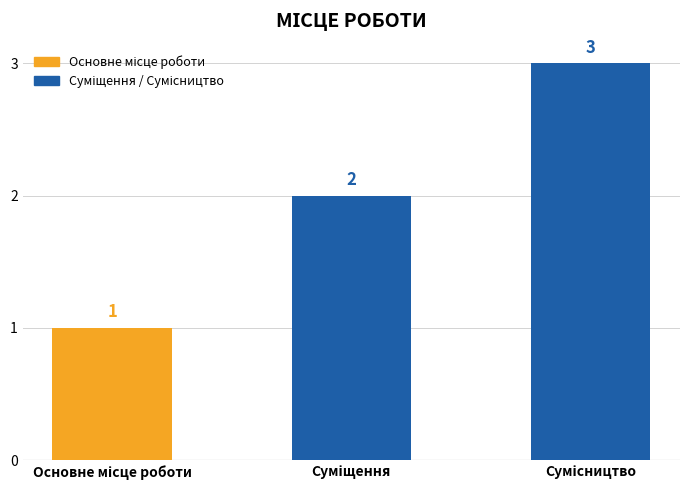

Count the values in the range 1 to 3.

3